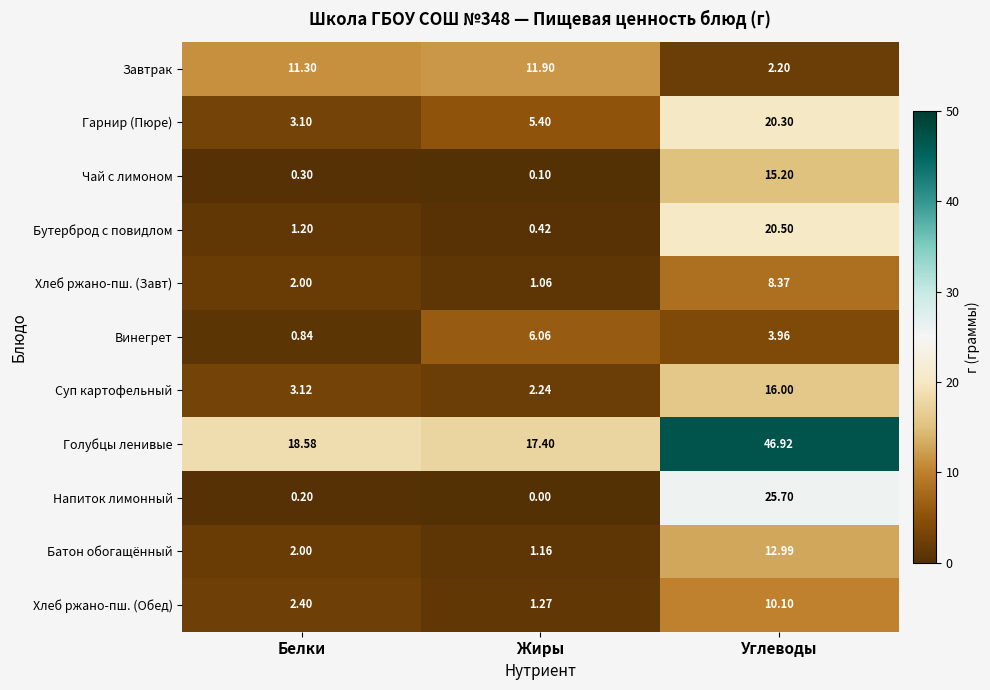

How many values in the Напиток лимонный series exceed 0?

2